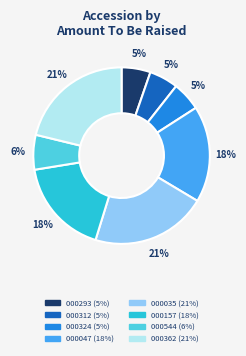

To the nearest percent, what is the difference between the largest and smallest slice percentages?

16%